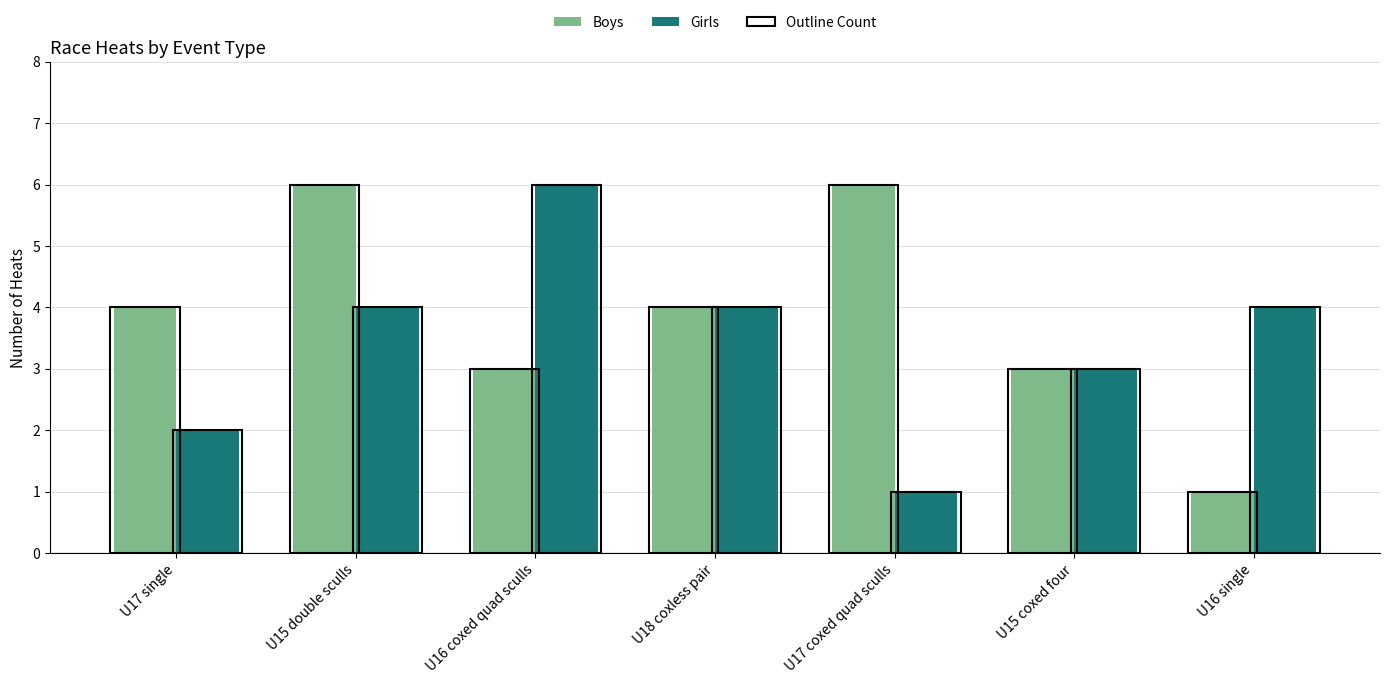

Which category has the lowest value in the Girls series?

U17 coxed quad sculls